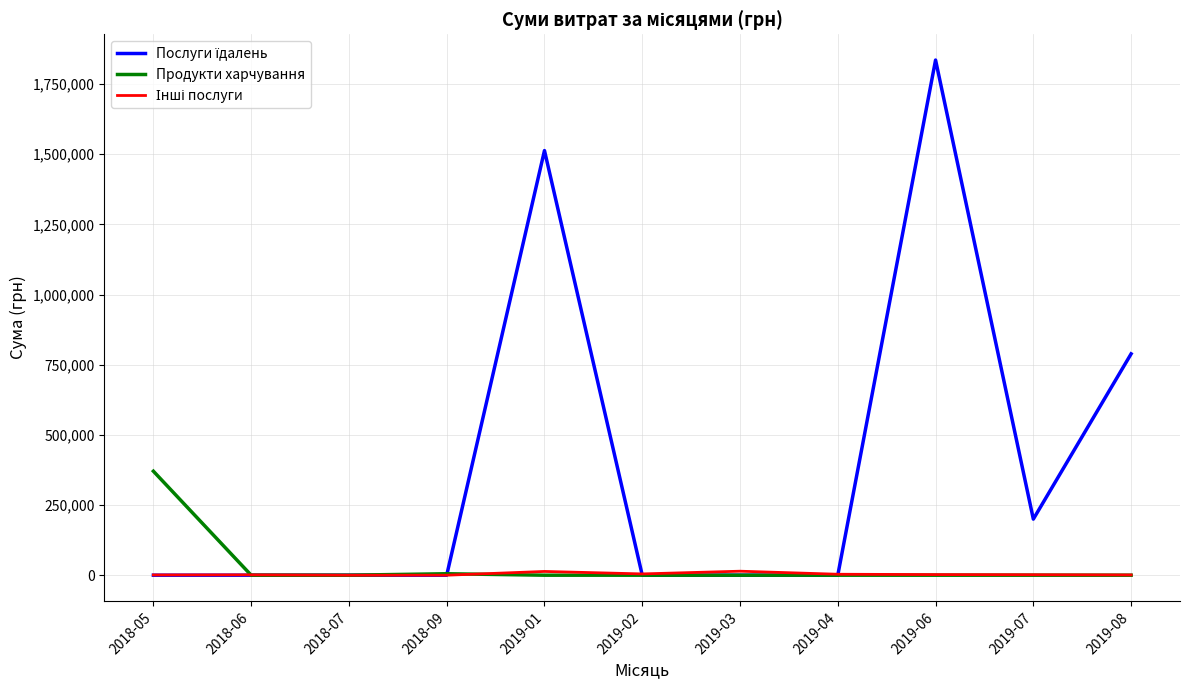

True or false: Інші послуги has more than 1 points higher than both neighbors.

True